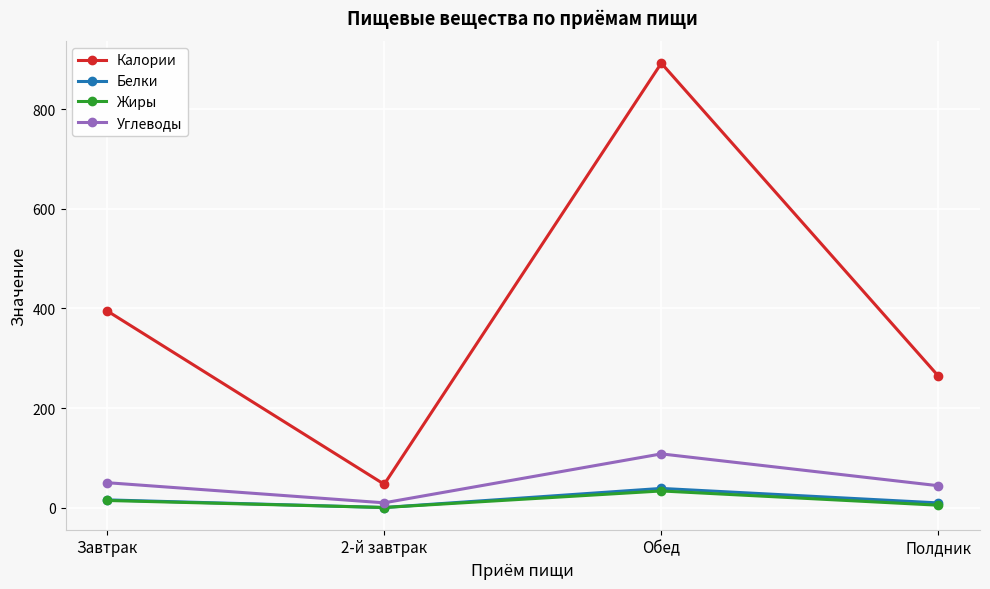

How many values in the Жиры series are below 14?

2